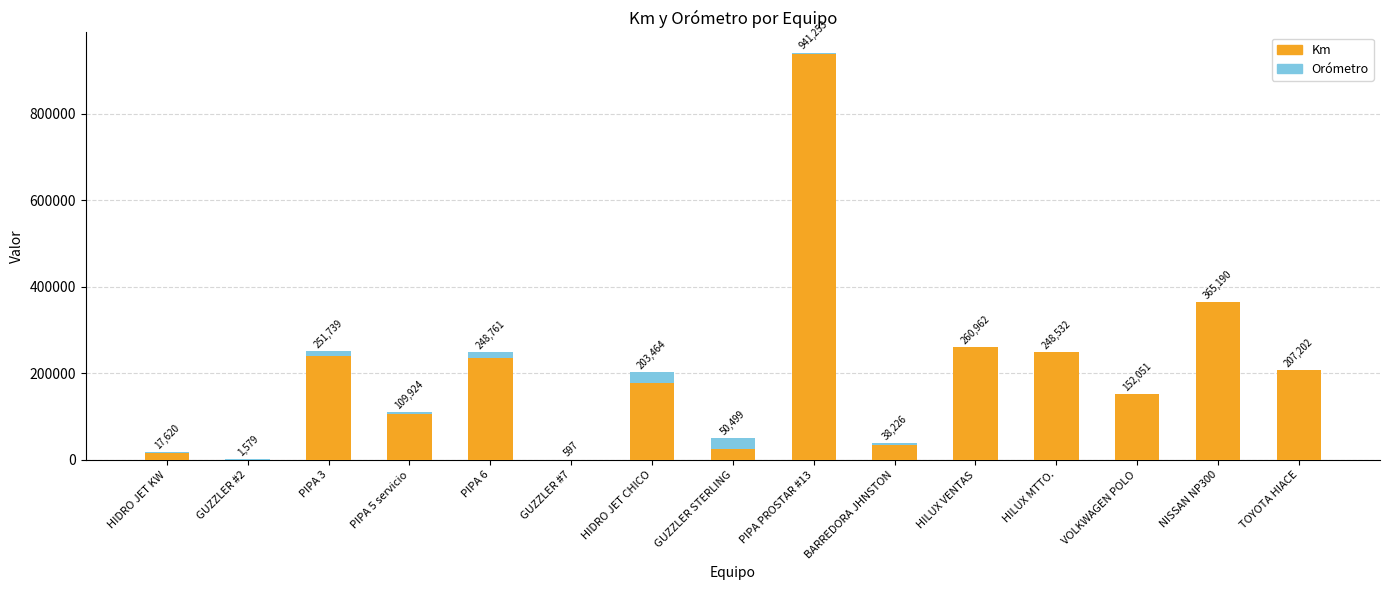

At which label does Km reach its peak?

PIPA PROSTAR #13